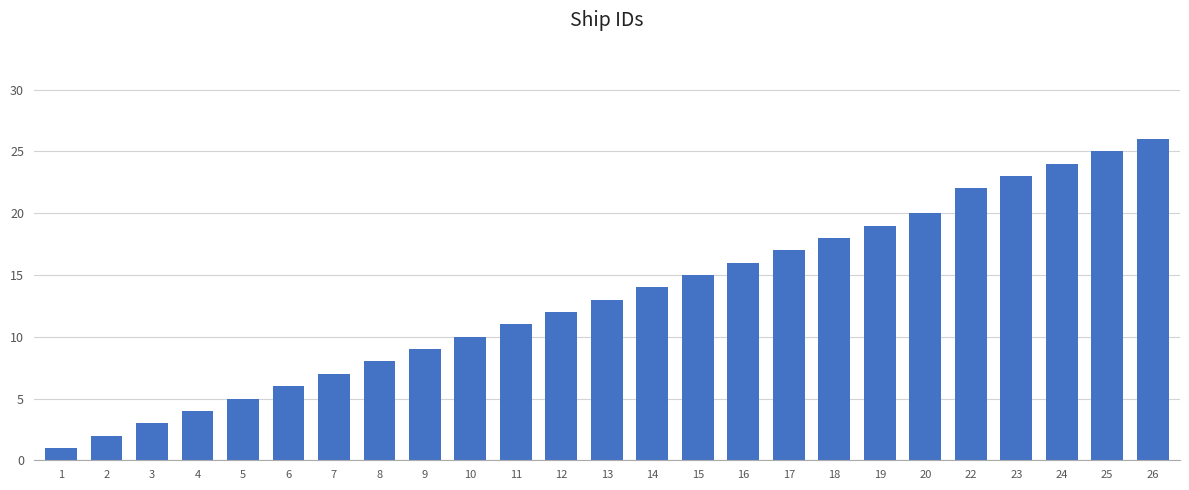

Reading left to right, what are all the values shown in this chart?

1	2	3	4	5	6	7	8	9	10	11	12	13	14	15	16	17	18	19	20	22	23	24	25	26